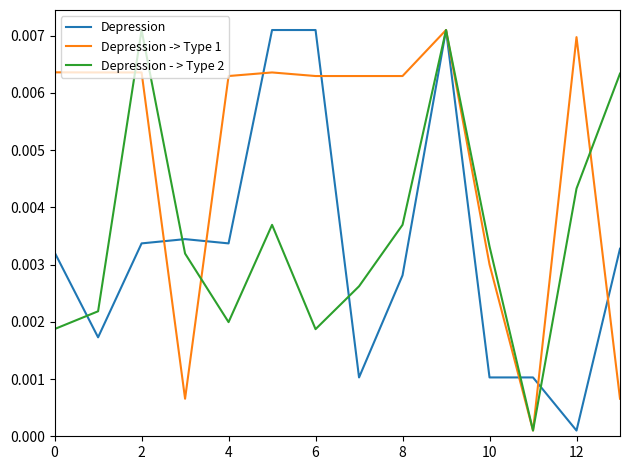

At how many categories does at least one series exceed 0?

14